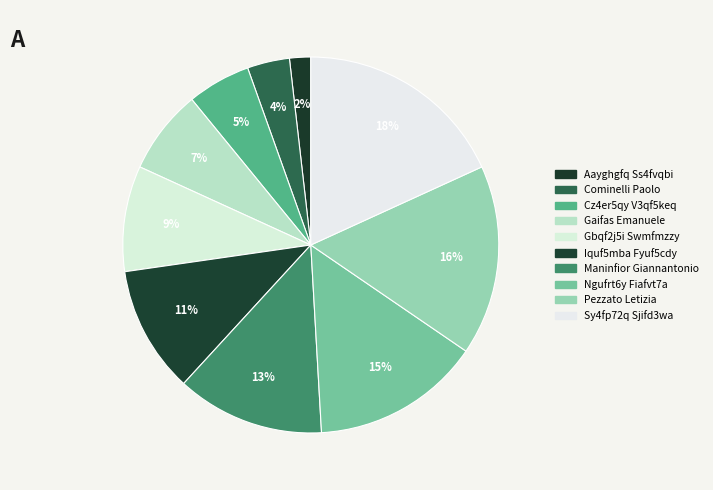

Does any single category account for the majority?

No